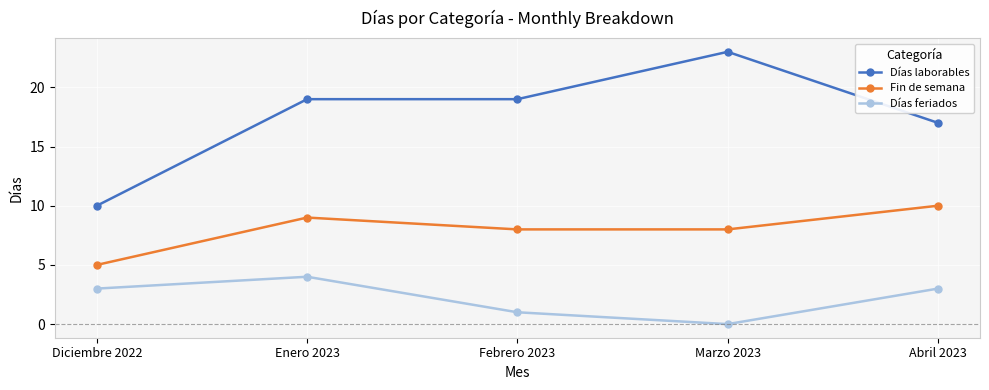

Which series has the widest spread of values?

Días laborables